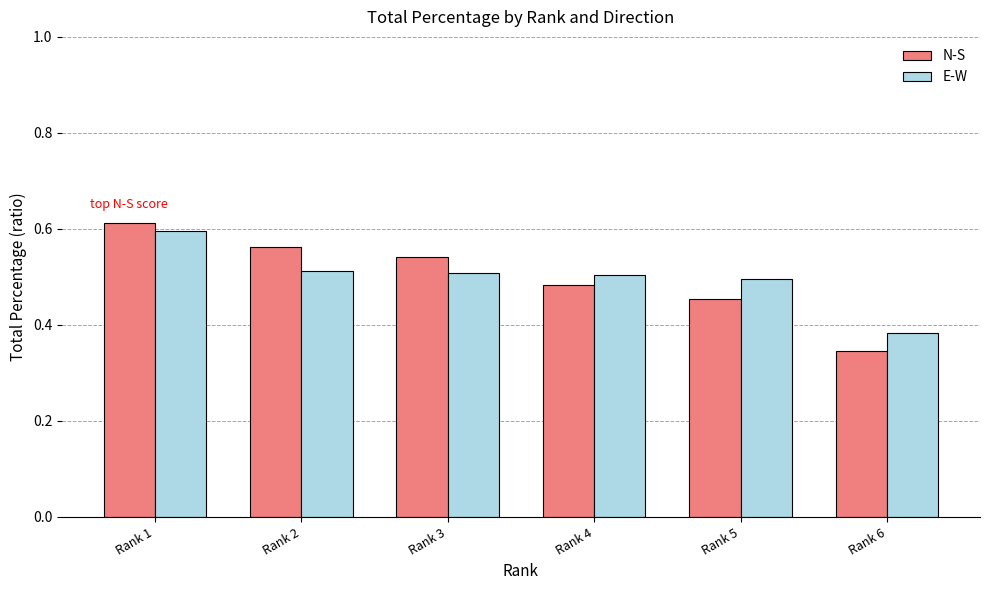

Which category has the highest value in the E-W series?

Rank 1